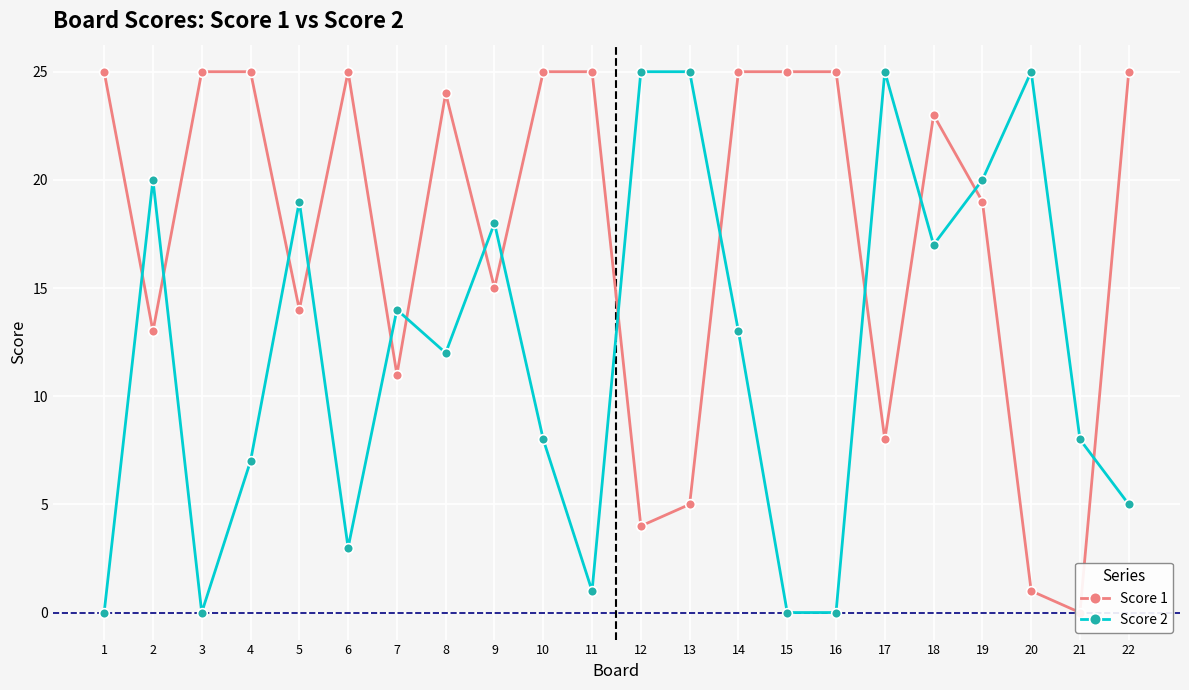

Rank the series by their average value, from lowest to highest.

Score 2, Score 1